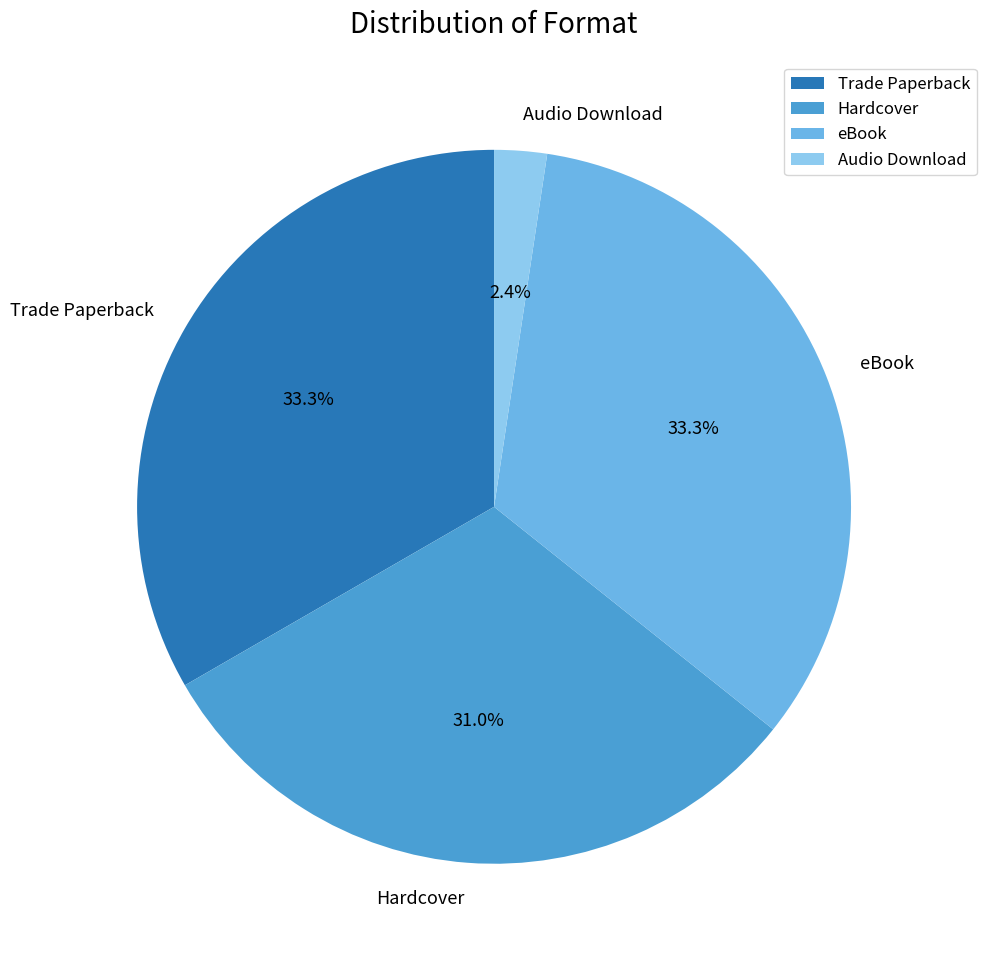

How many slices are in this pie chart?

4